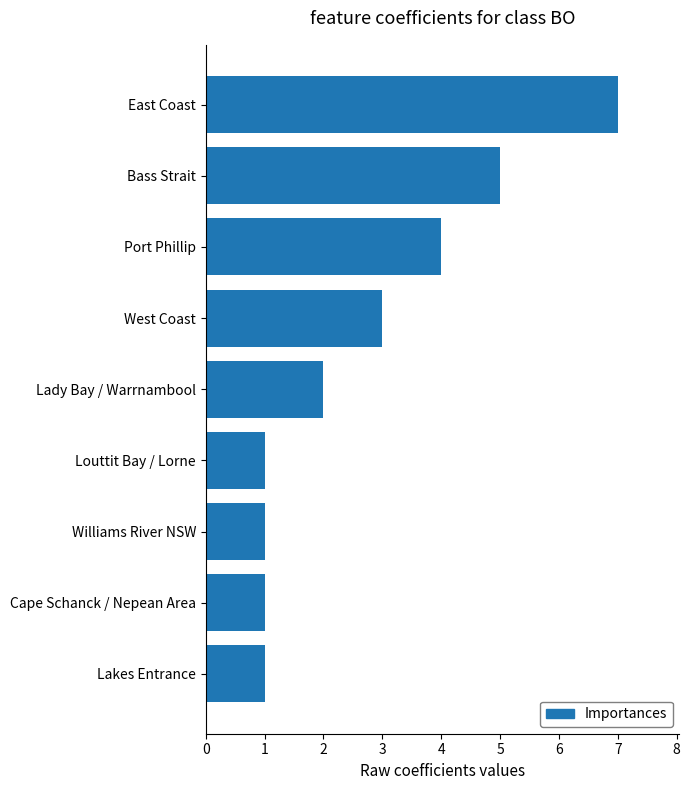

What is the greatest value displayed?

7